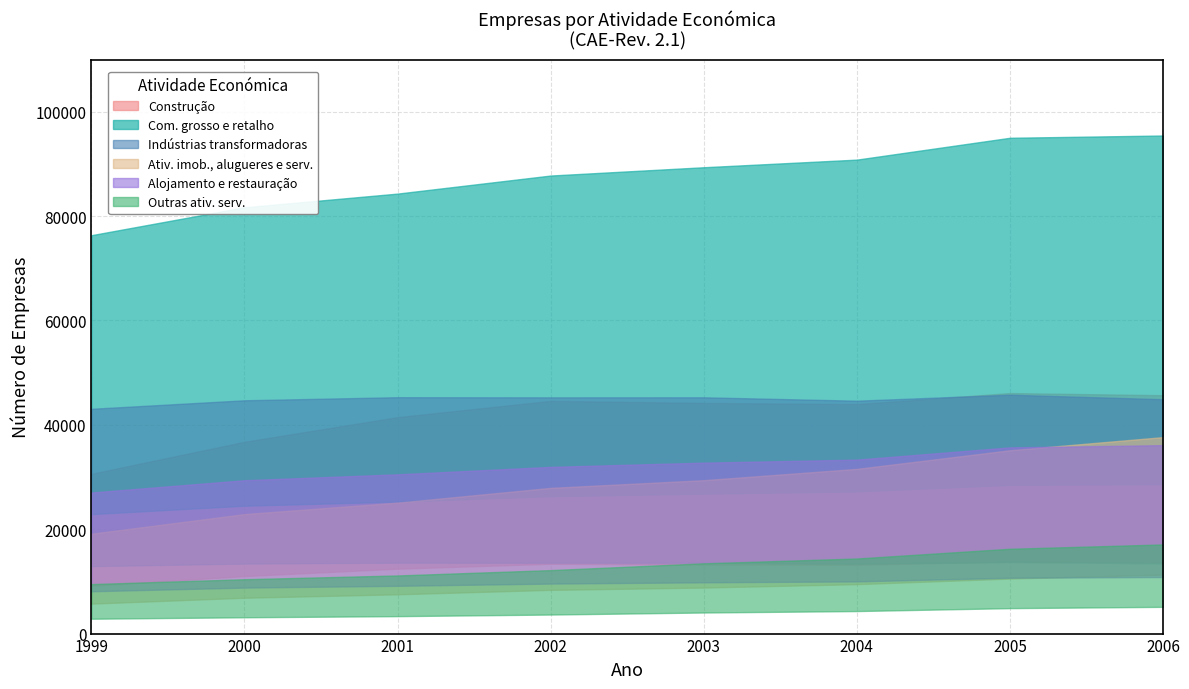

What is the average value of the Outras ativ. serv. series?

13051